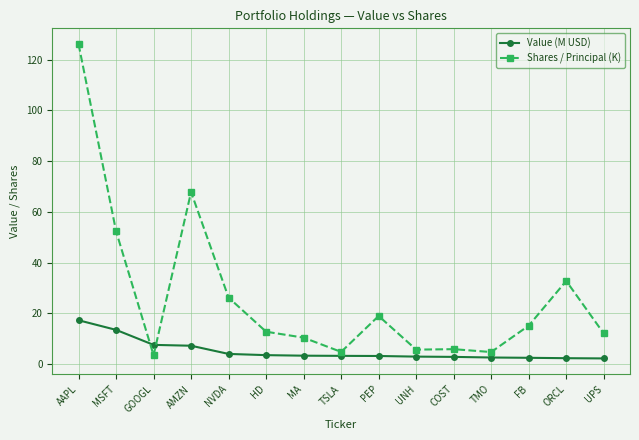

What is the label of the 2nd point from the left?

MSFT